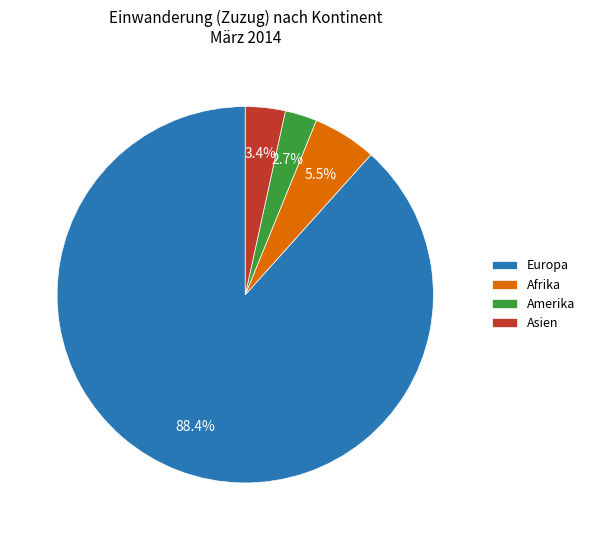

What portion of the pie excludes Amerika?

97.3%